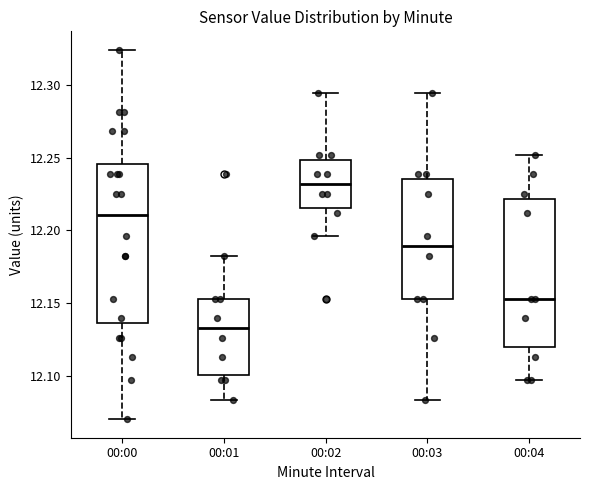

Reading left to right, read every box against the y-axis: the position of its median line, the range the box covers, and the ends of its whiskers. The values are not printed on the chart, so give them approximately, as read against the axis.

00:00: median 12.210, box 12.135 to 12.245, whiskers 12.070 to 12.325
00:01: median 12.135, box 12.100 to 12.155, whiskers 12.085 to 12.180
00:02: median 12.230, box 12.215 to 12.250, whiskers 12.195 to 12.295
00:03: median 12.190, box 12.155 to 12.235, whiskers 12.085 to 12.295
00:04: median 12.155, box 12.120 to 12.220, whiskers 12.095 to 12.250